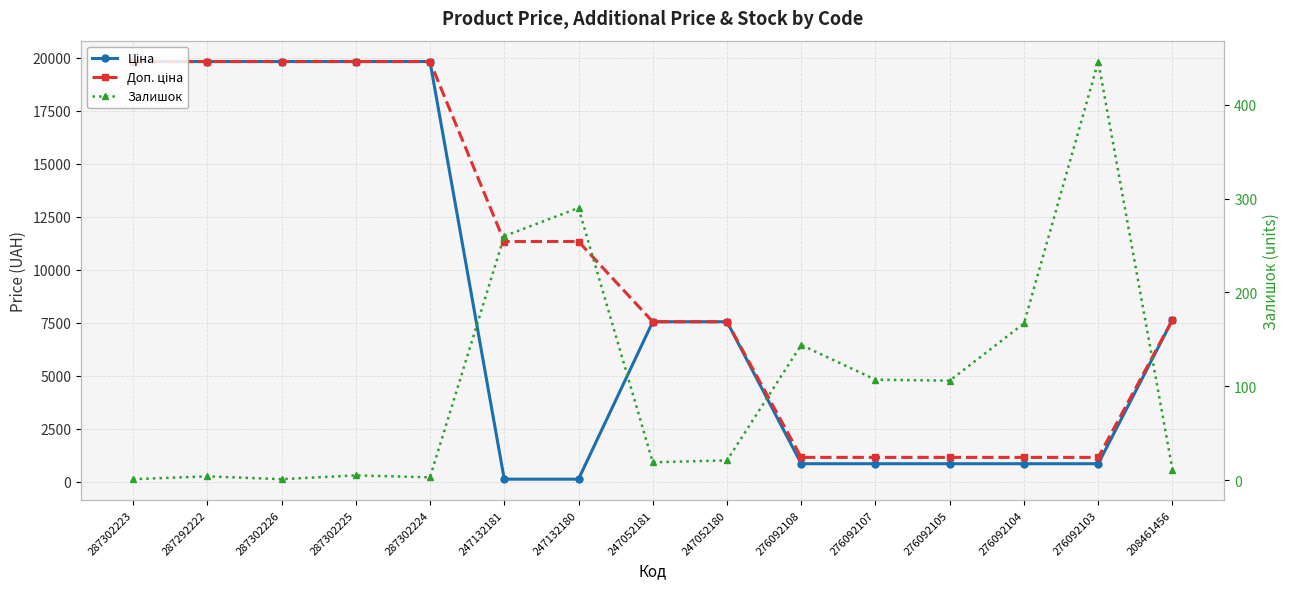

How many values in the Доп. ціна series exceed 7641?

8